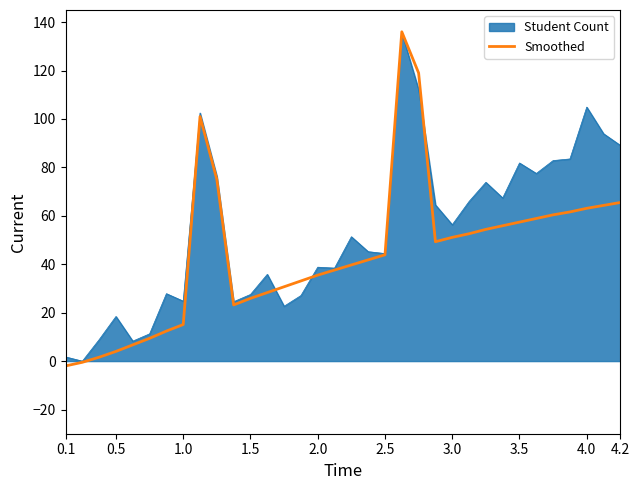

Which series has the widest spread of values?

Smoothed